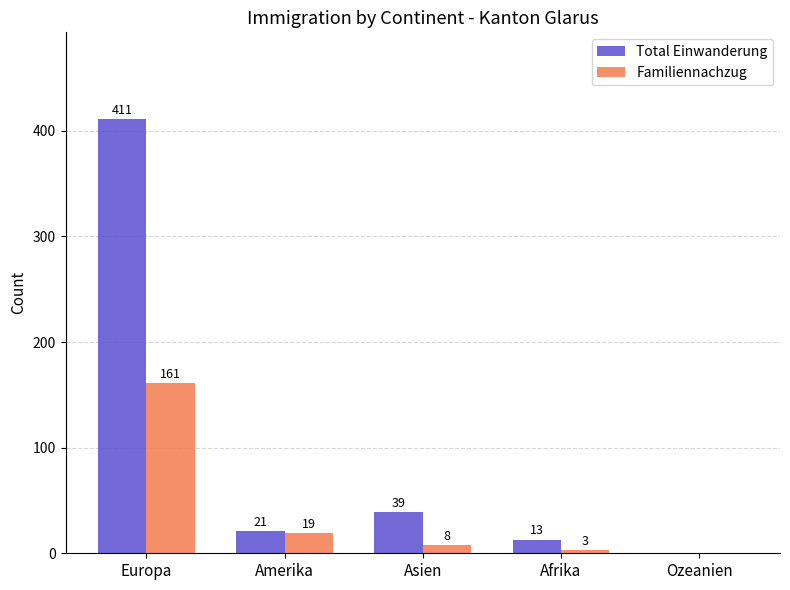

How many values in Familiennachzug are above zero?

4